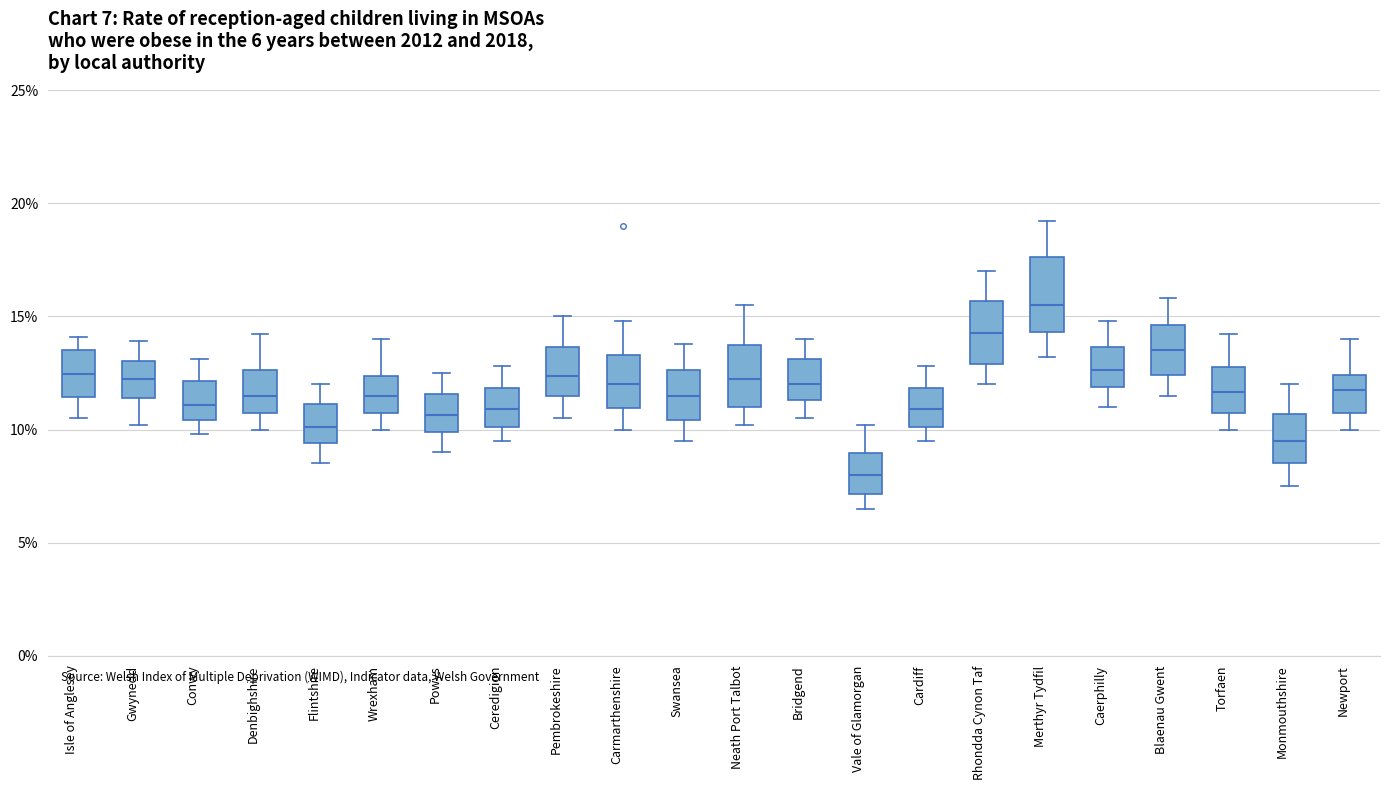

Which box's median line is the highest?

Merthyr Tydfil